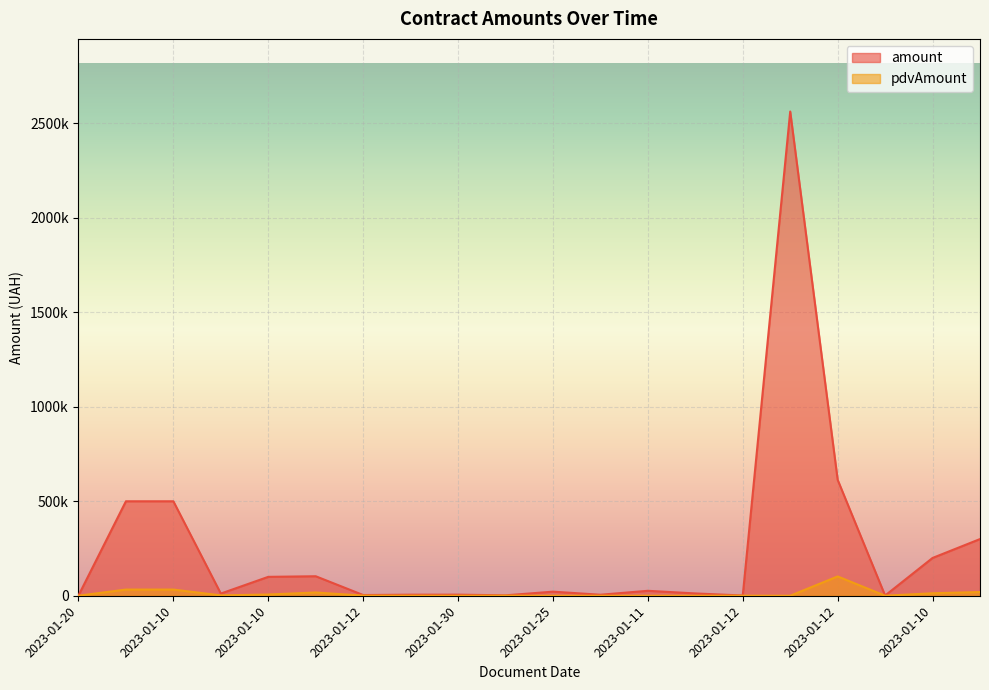

Count the number of data series in this chart.

2